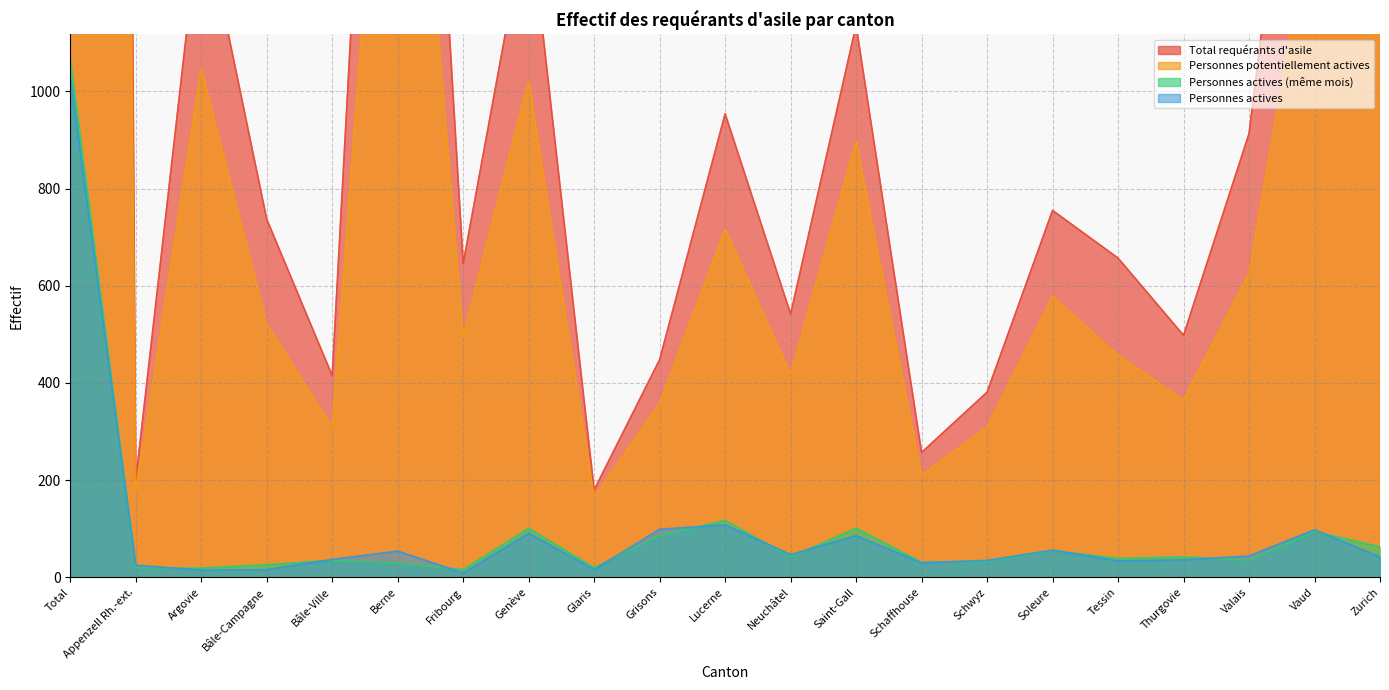

How many data points does each series have?

21